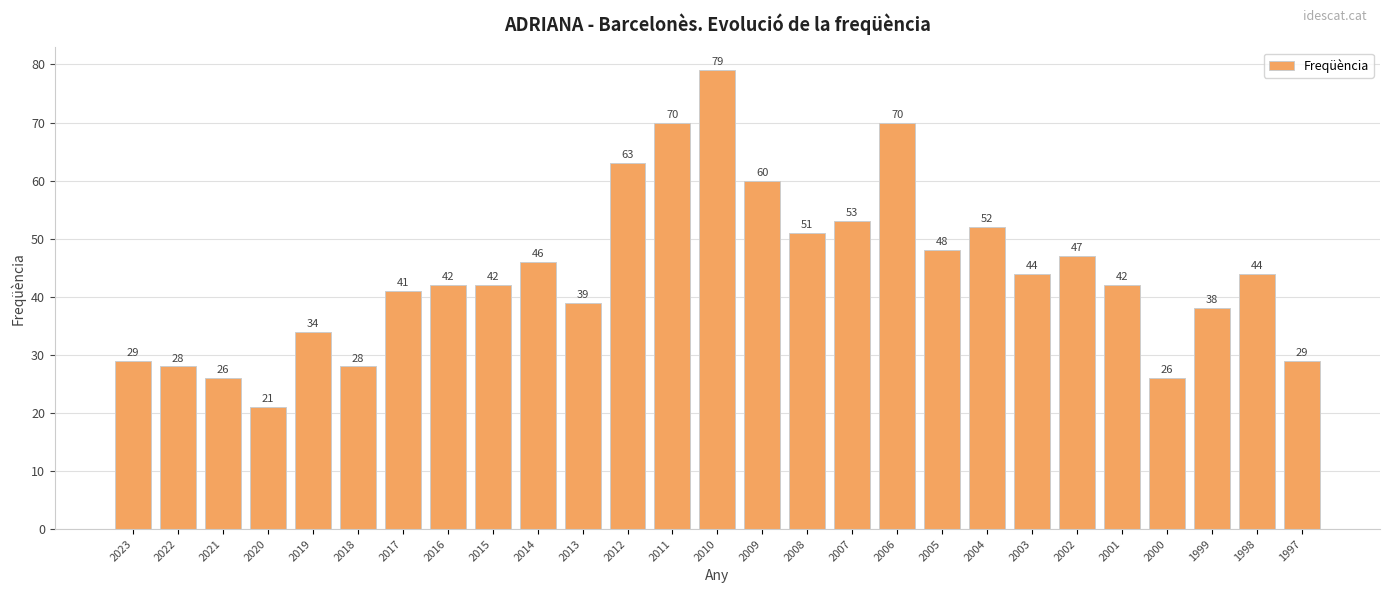

What is the ratio of the value at 2002 to the value at 2006?

0.7